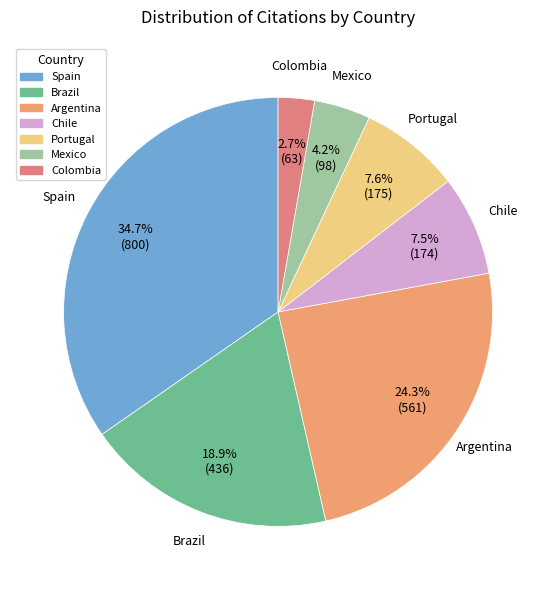

Is it true that Spain is 40% of the pie?

False